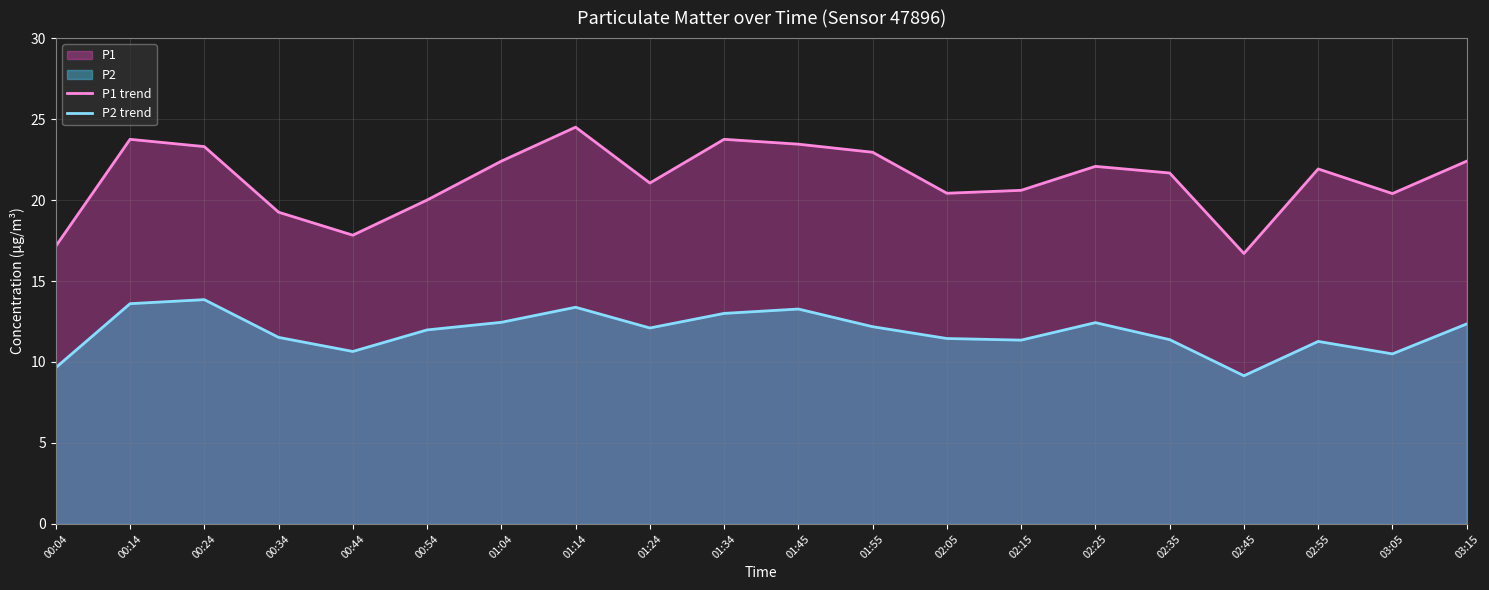

At which label is P1 trend closest to 20?

00:54